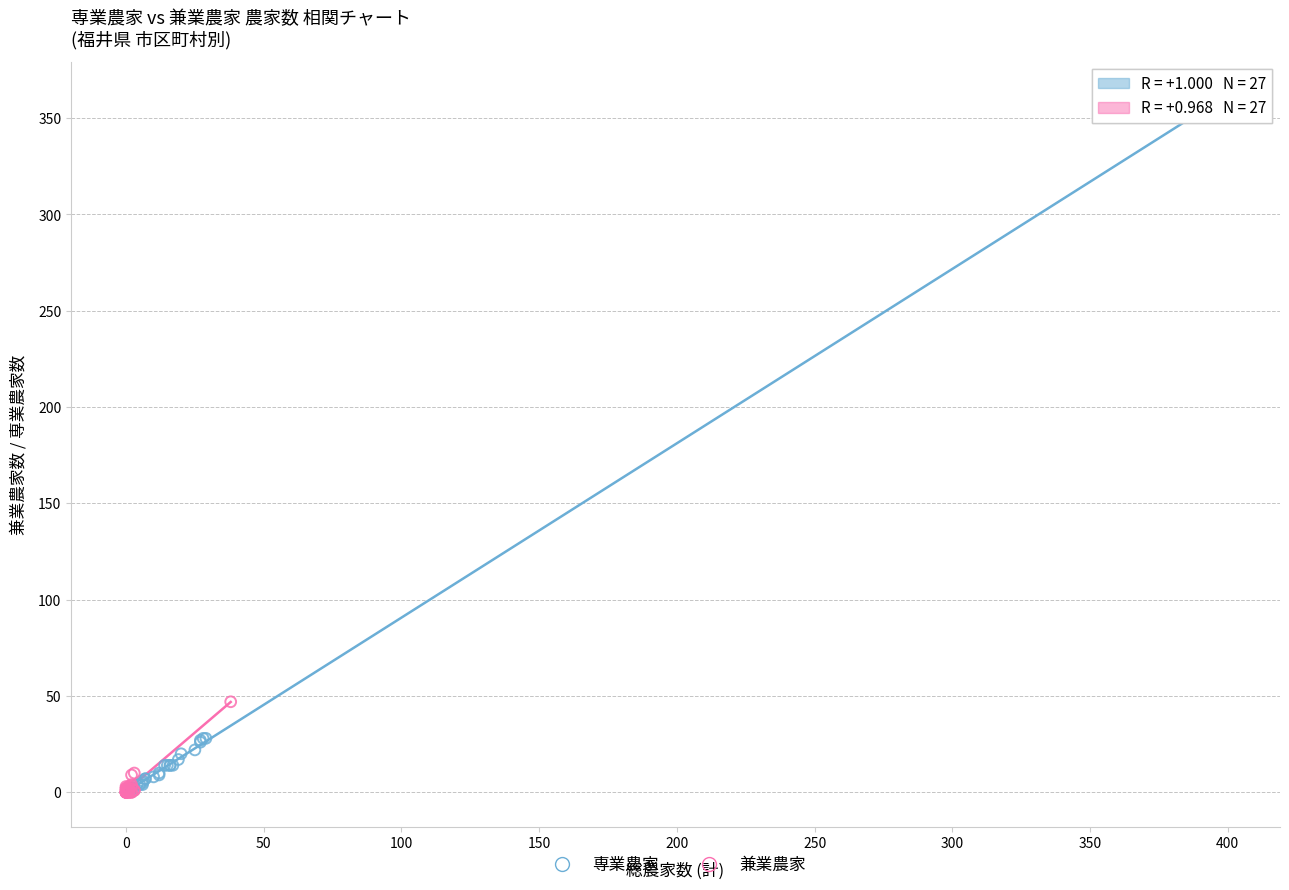

Which series has the largest Y range (max minus min)?

専業農家